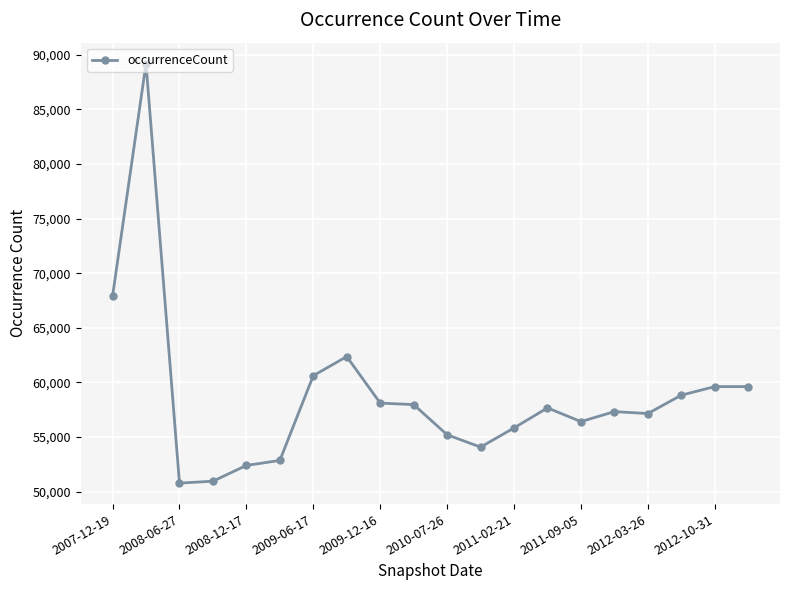

What is the difference between the second highest and second lowest values?

16963